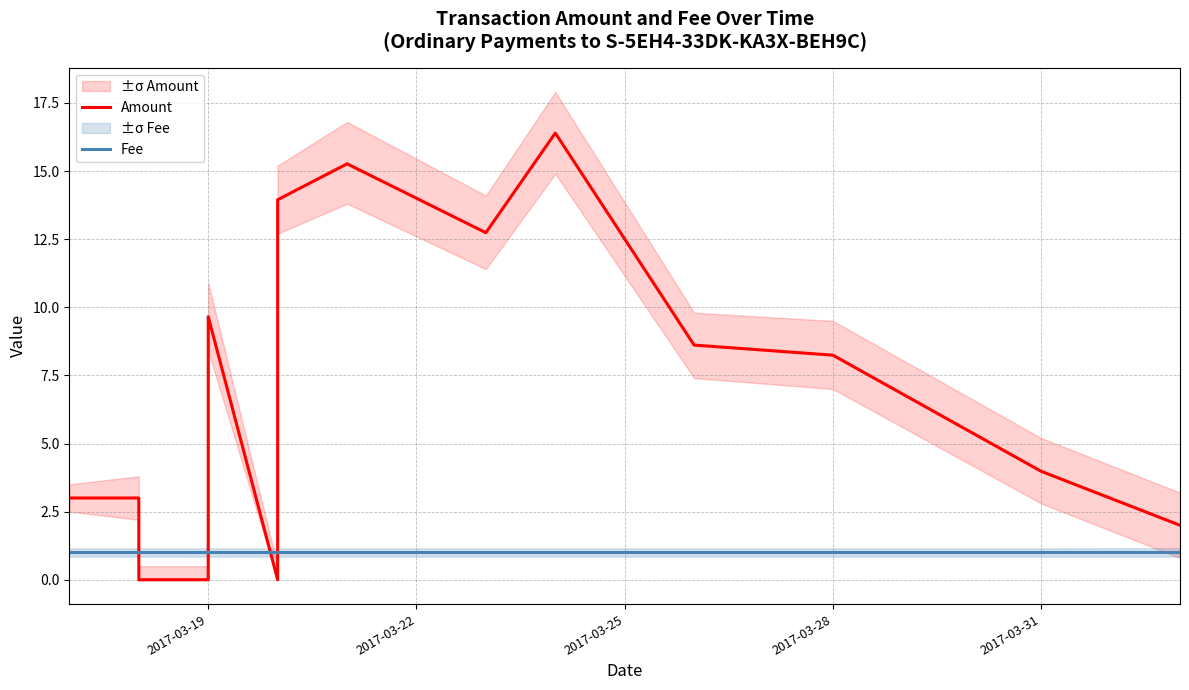

True or false: Amount has a value of 6.7 at 2017-03-31.

False